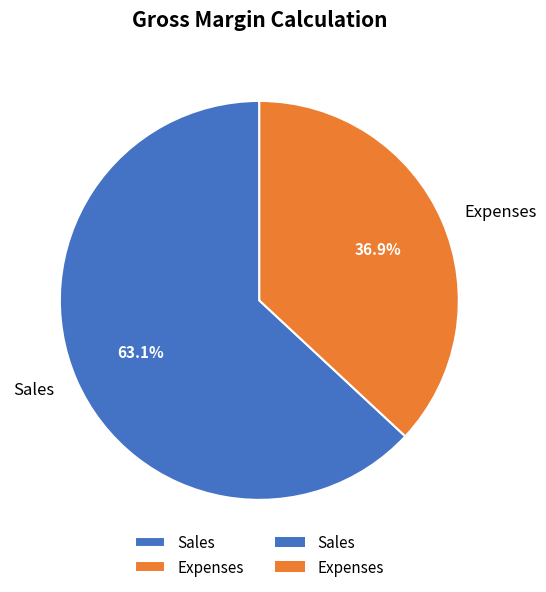

To the nearest percent, what is the average slice percentage?

50%